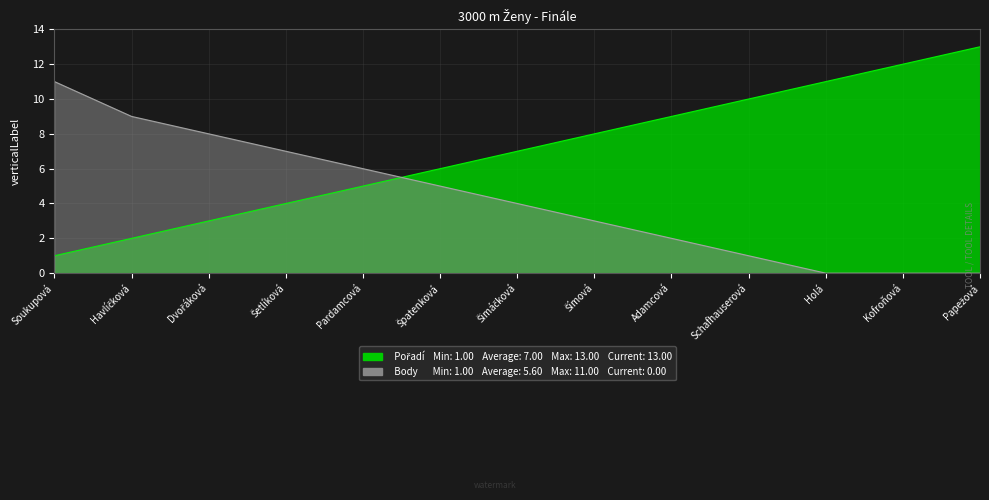

Which series ends up on top after the final intersection of Pořadí and Body?

Pořadí